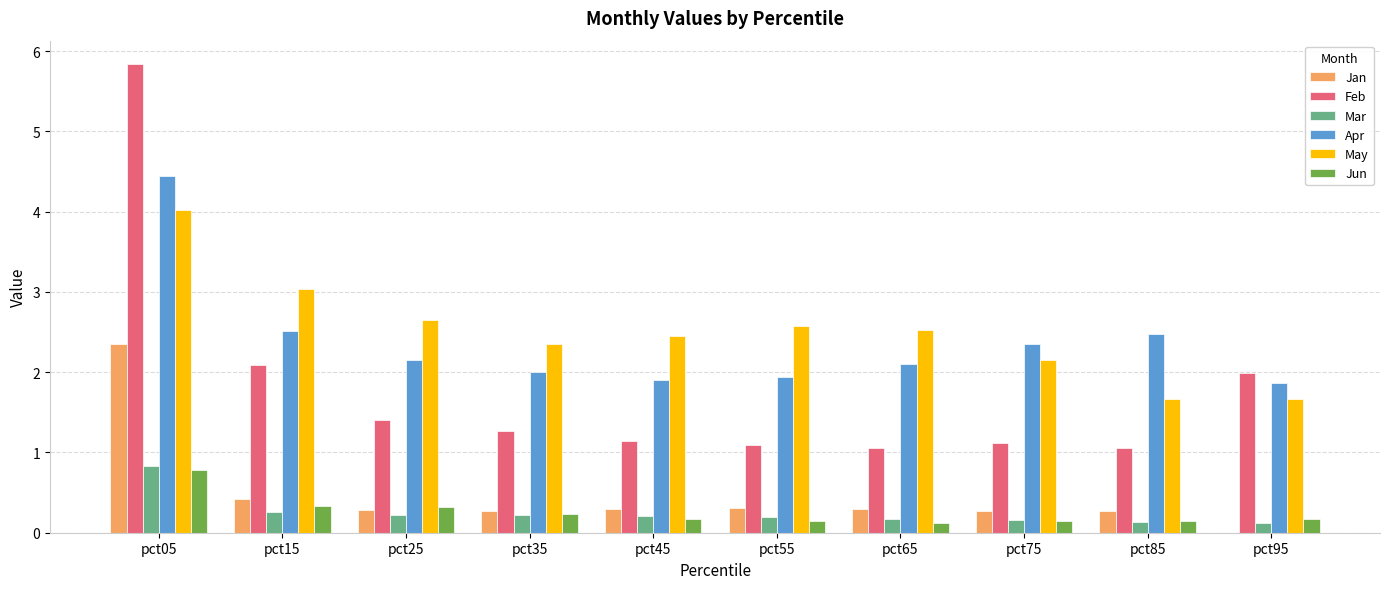

What is the greatest value displayed?

5.8